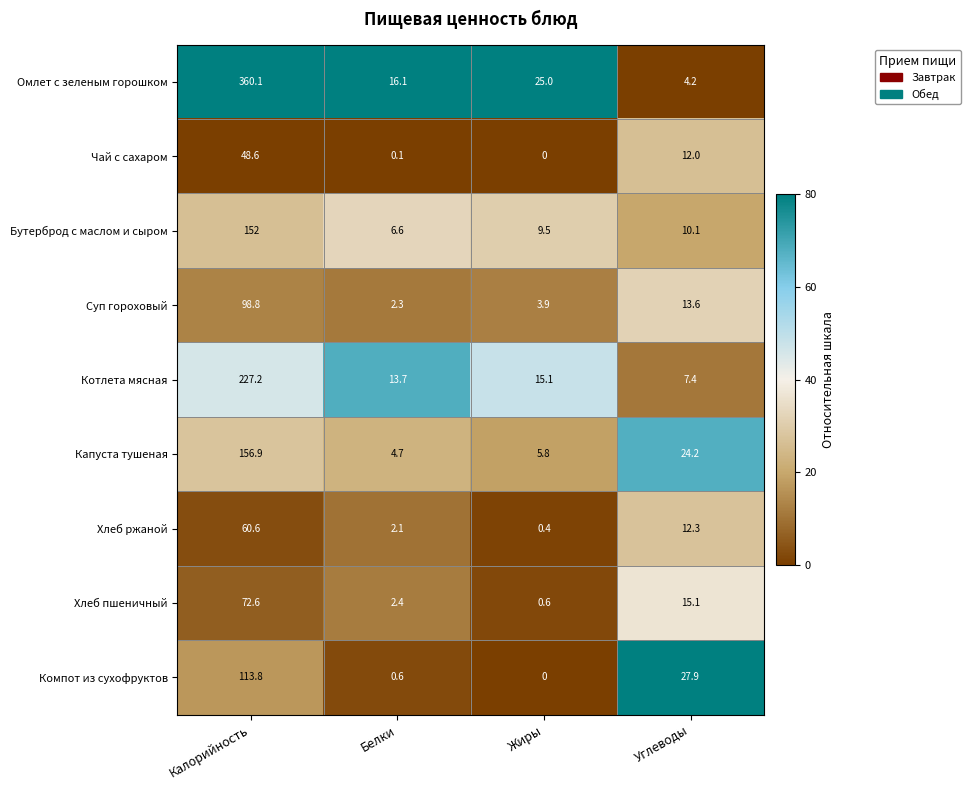

Rank the series by their maximum value, from lowest to highest.

Чай с сахаром, Хлеб ржаной, Хлеб пшеничный, Суп гороховый, Компот из сухофруктов, Бутерброд с маслом и сыром, Капуста тушеная, Котлета мясная, Омлет с зеленым горошком